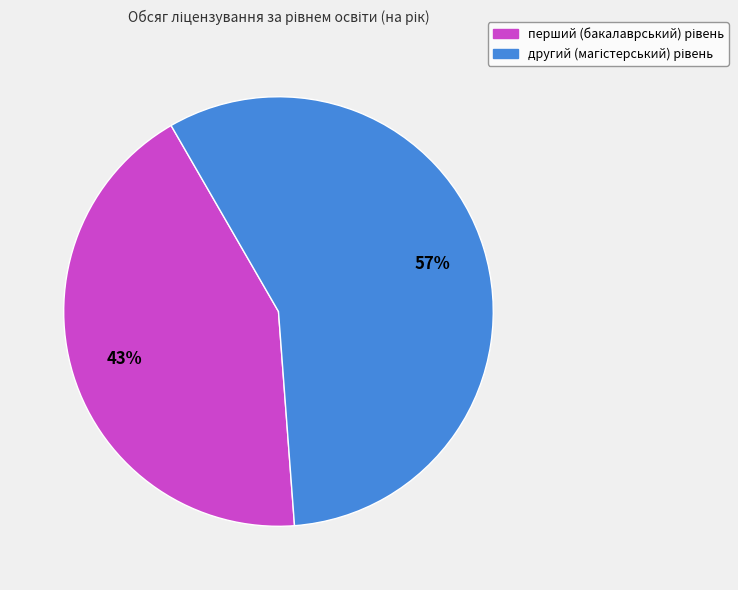

Does any single category account for the majority?

Yes